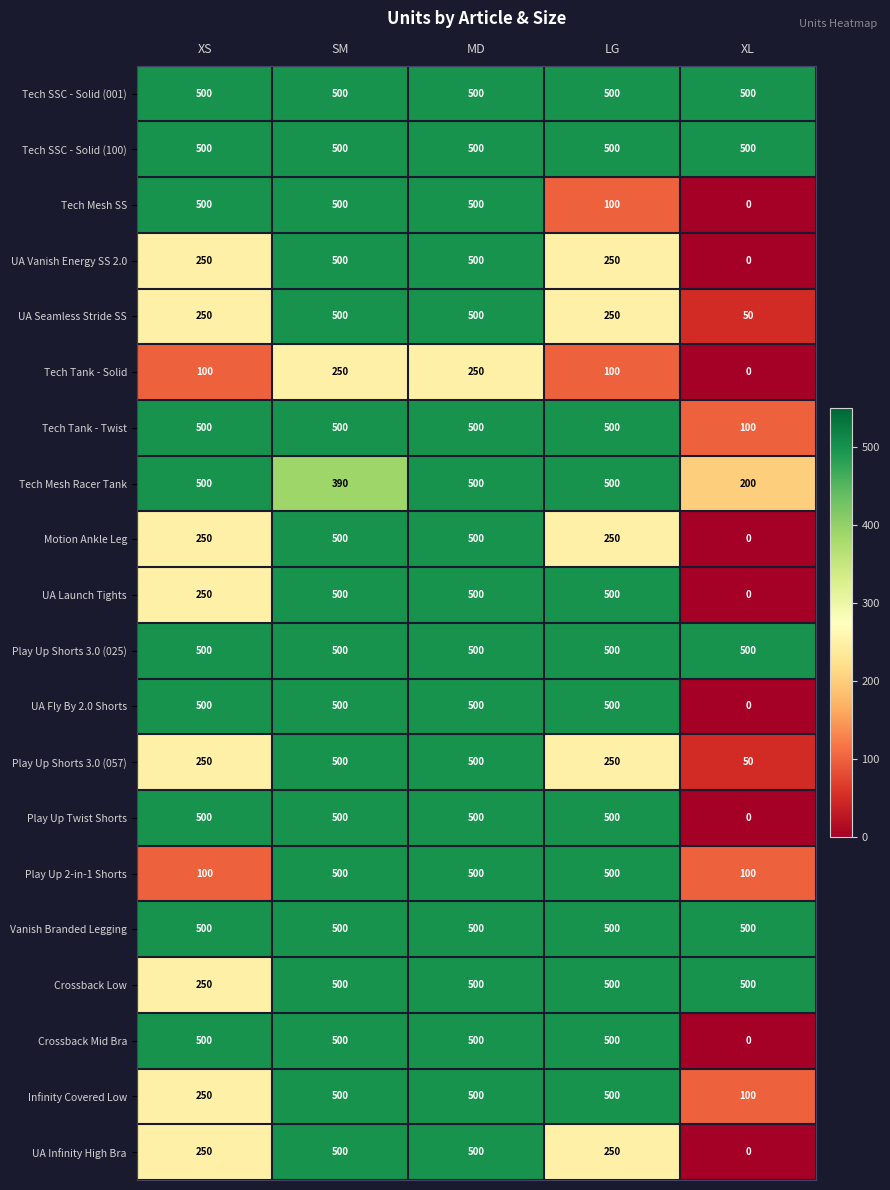

What is the lowest value of the Play Up 2-in-1 Shorts series?

100